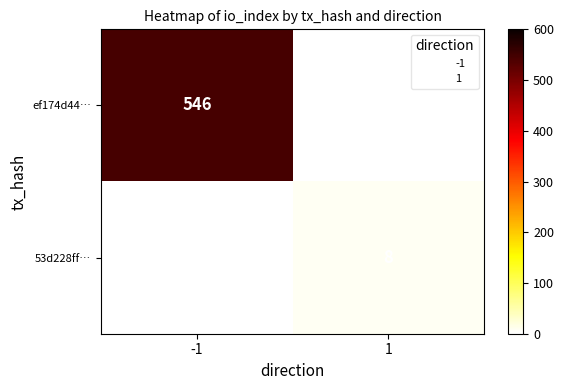

Which category has the highest value in the ef174d44… series?

-1